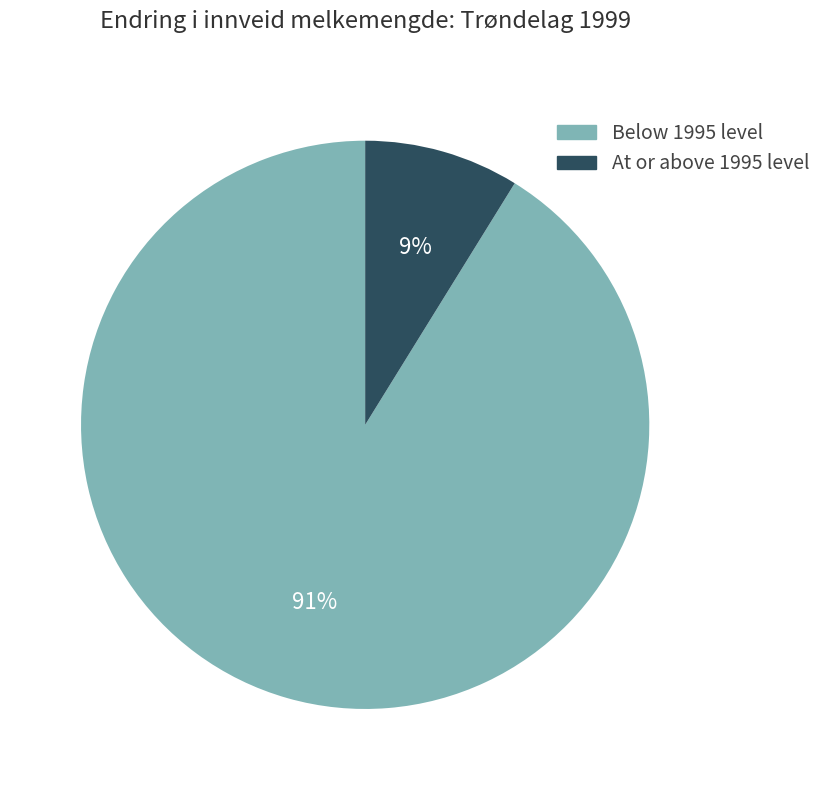

Combined, do At or above 1995 level and Below 1995 level account for over 50%?

Yes